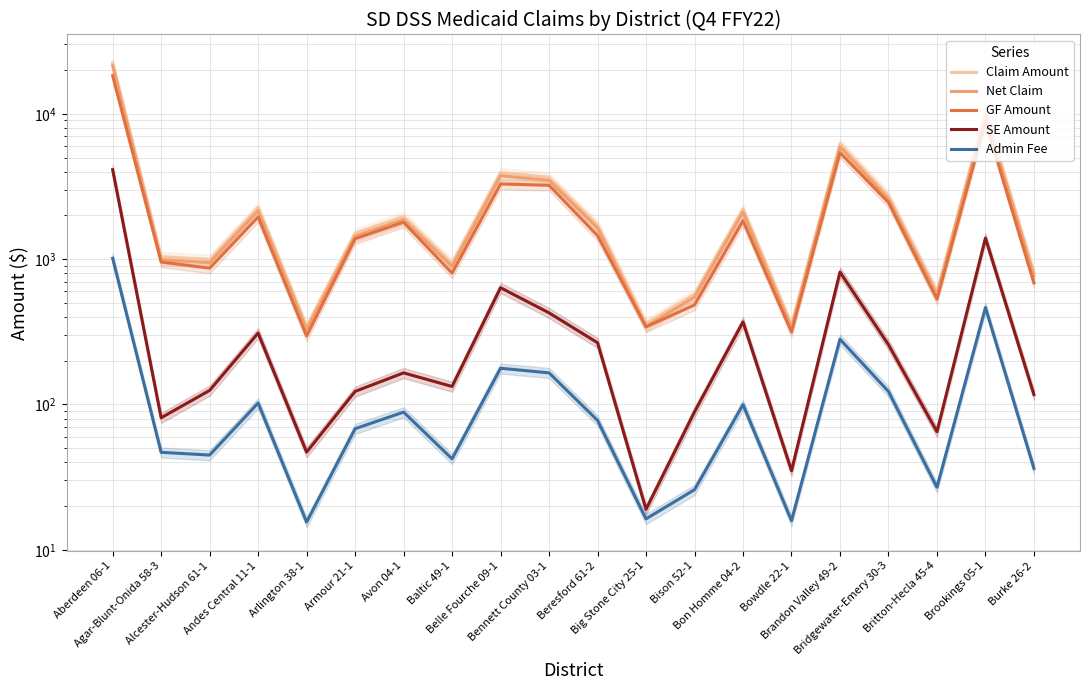

Which series has the largest range (max minus min)?

Claim Amount